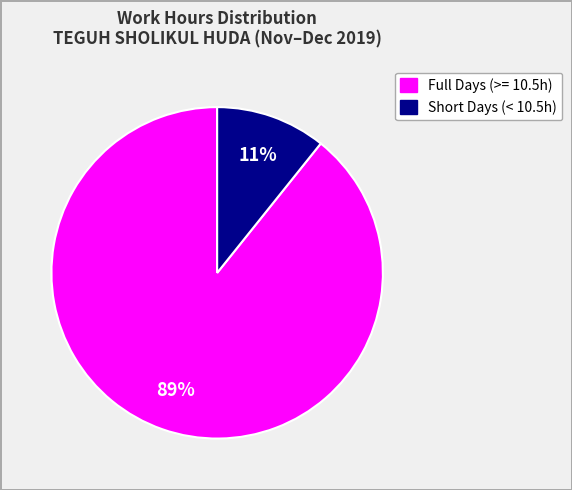

To the nearest percent, what is the average slice percentage?

50%